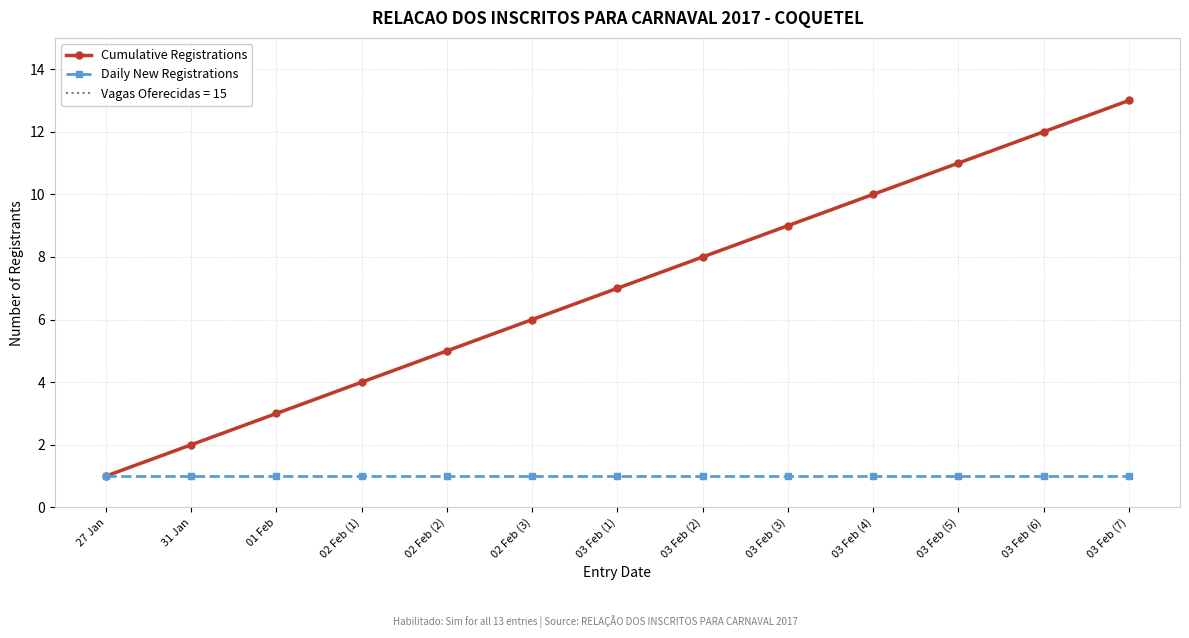

What position from the left is 03 Feb (2)?

8